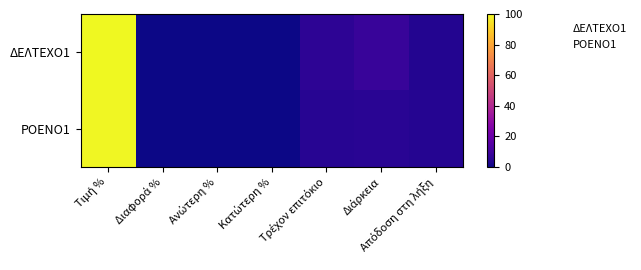

Which label corresponds to the smallest value in the chart?

Διαφορά %